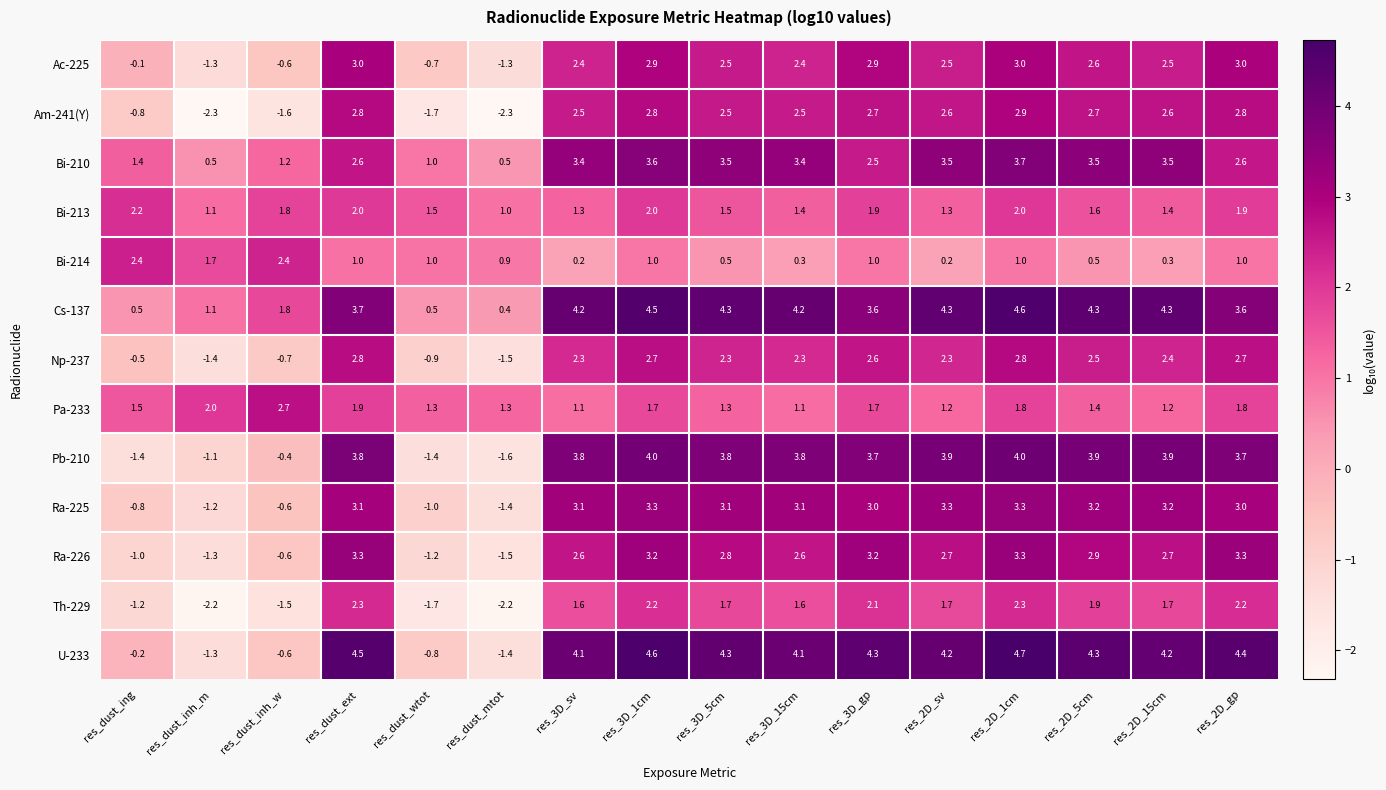

The Bi-213 series shows 1.3 at res_dust_ing. True or false?

False